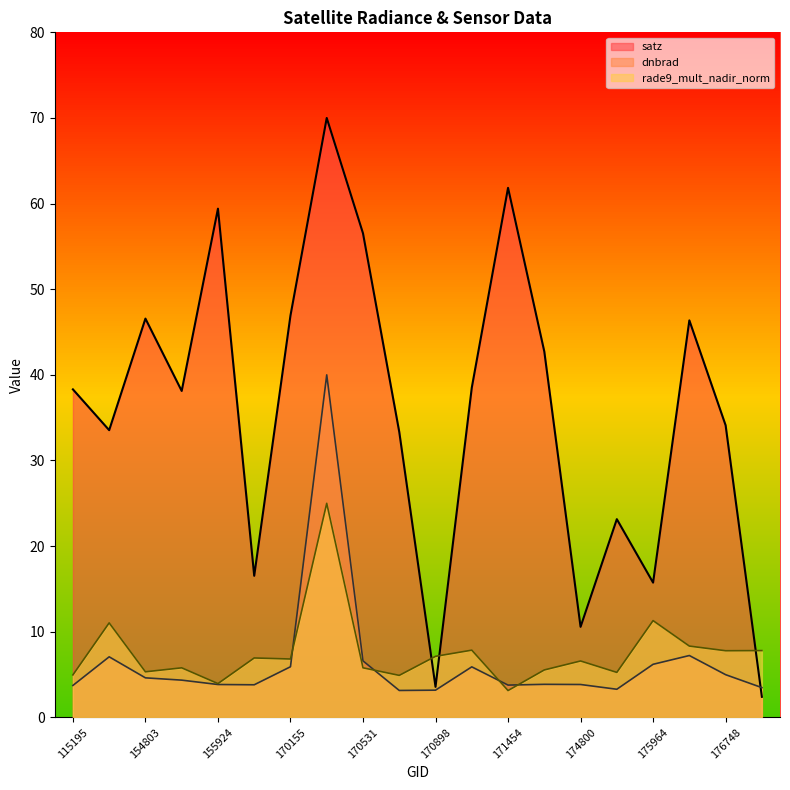

Is the value of rade9_mult_nadir_norm at 176948 greater than the value of dnbrad at 171638?

Yes